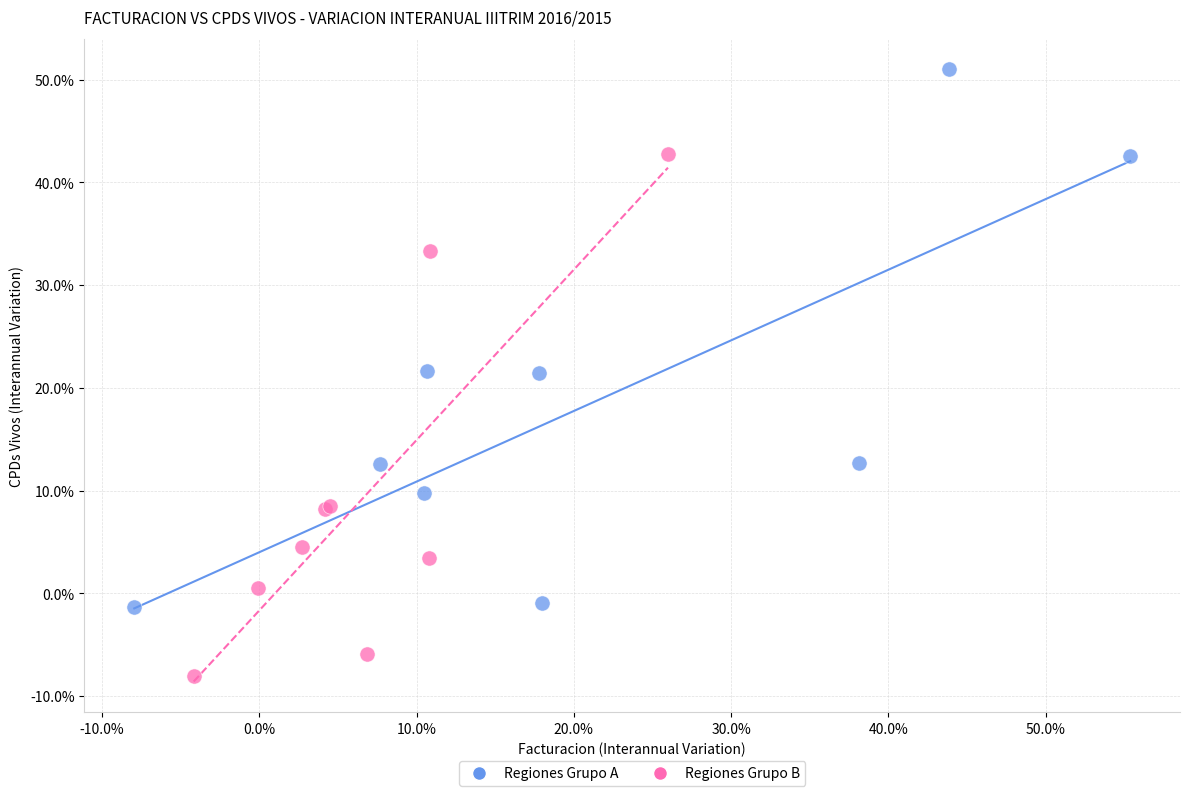

What are all the series names shown in the legend?

Regiones Grupo A, Regiones Grupo B